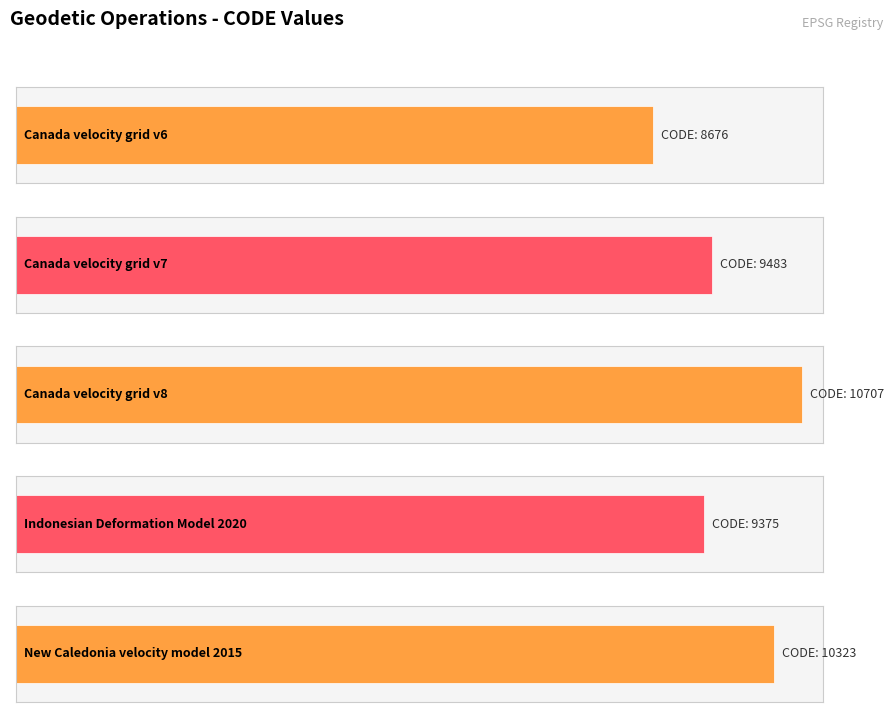

Approximately how many times larger is the value at Canada velocity grid v7 compared to New Caledonia velocity model 2015?

0.9